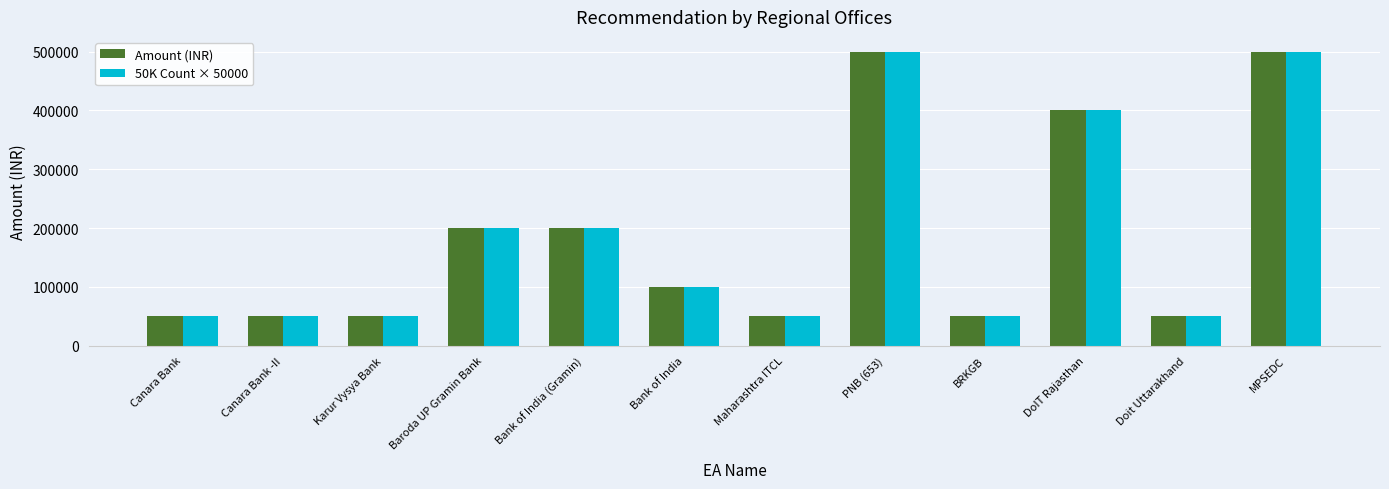

How many groups of bars are there?

12